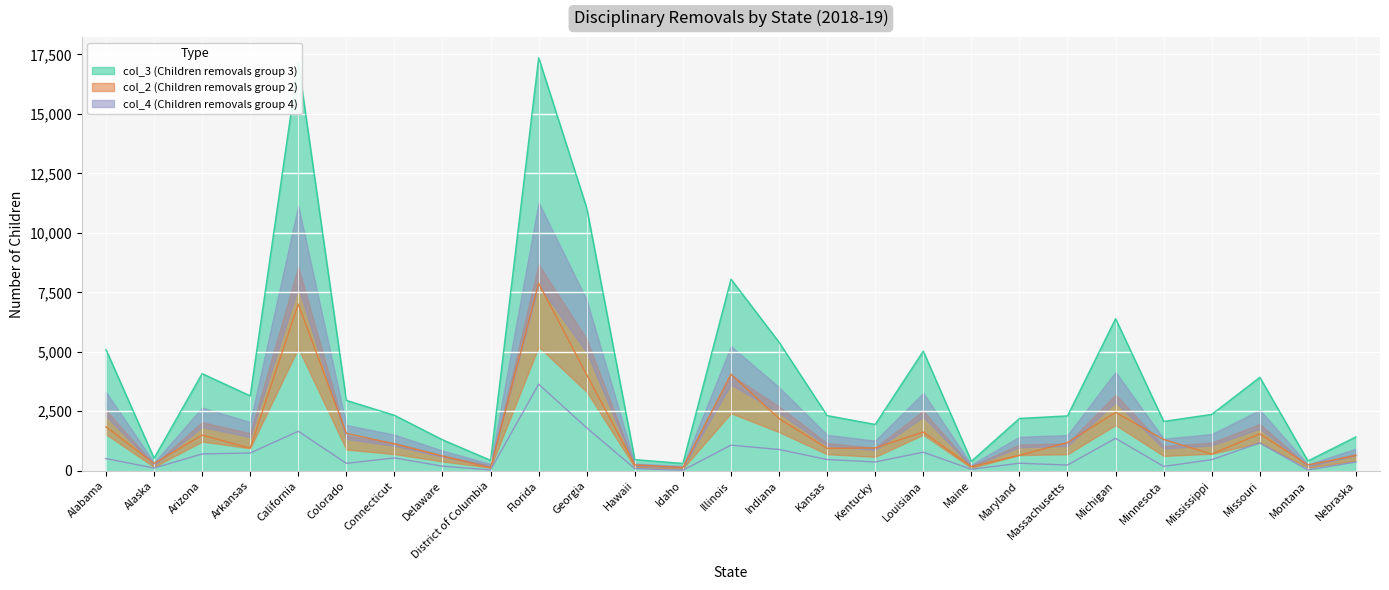

What is the minimum value for Children with disciplinary removals (col_2)?

121